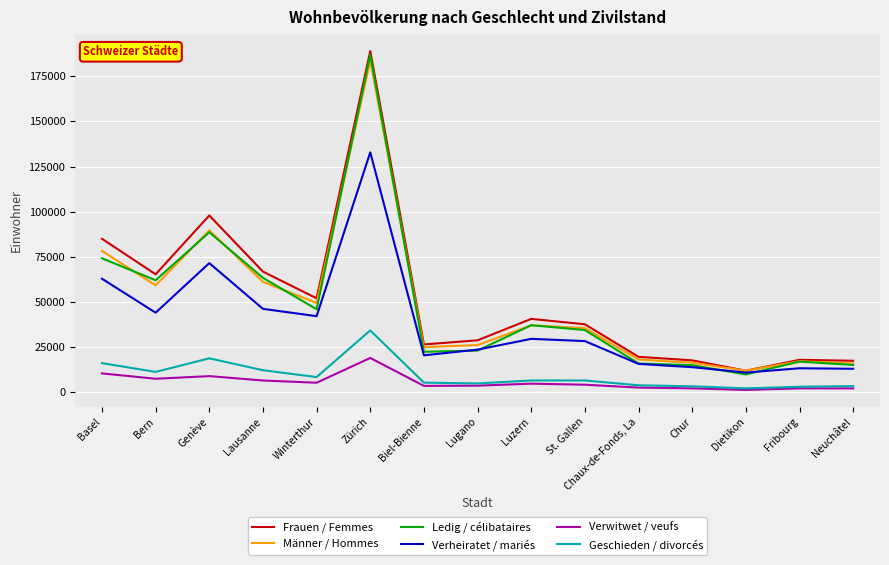

List the series in order of their peak value, highest first.

Frauen / Femmes, Ledig / célibataires, Männer / Hommes, Verheiratet / mariés, Geschieden / divorcés, Verwitwet / veufs